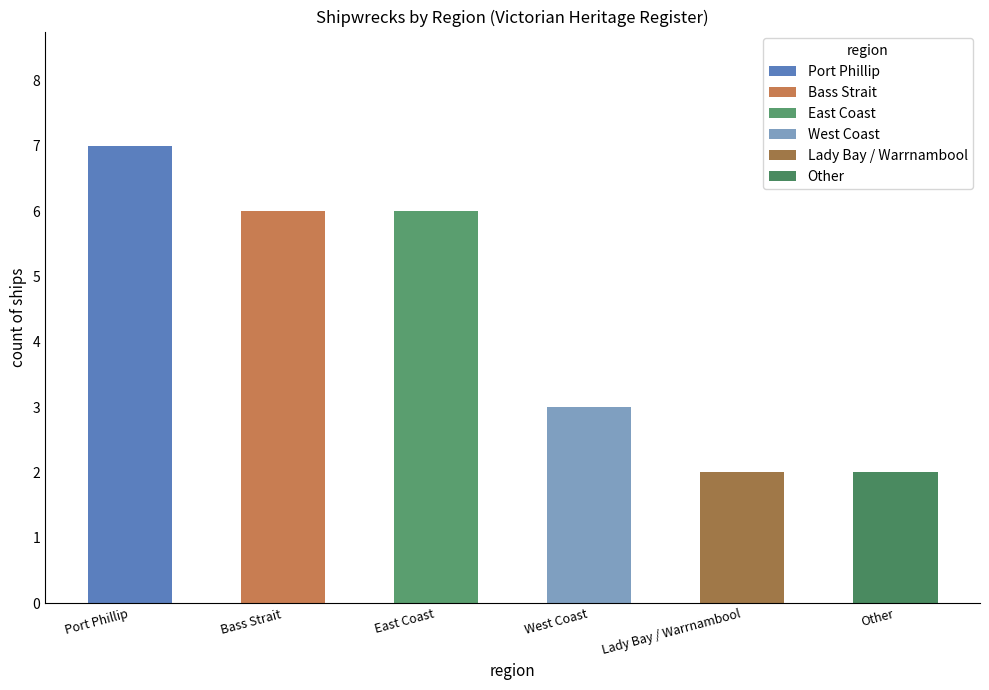

Which label corresponds to the smallest value in the chart?

Lady Bay / Warrnambool